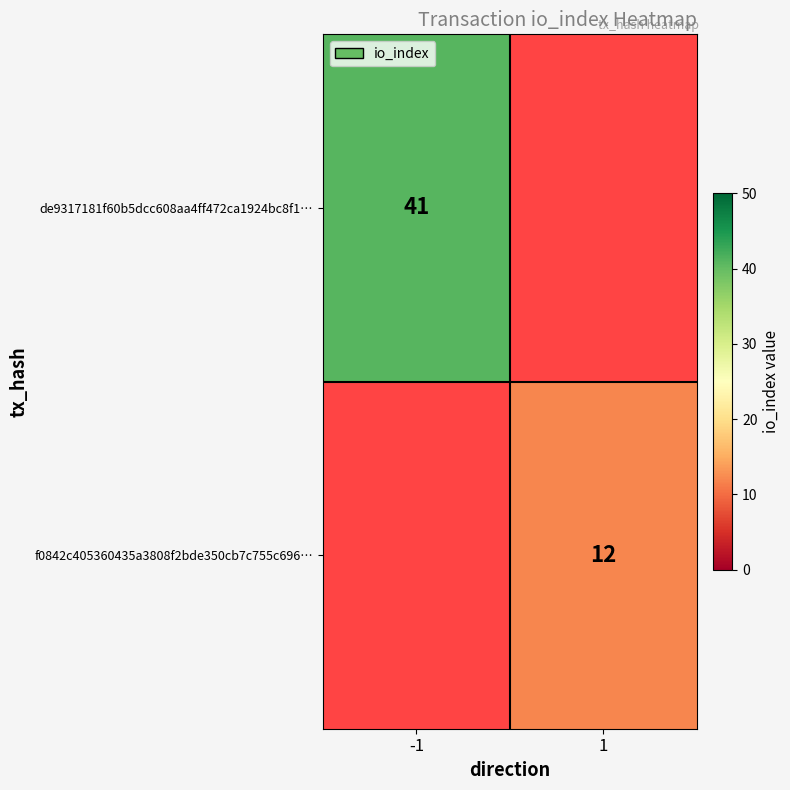

The value of f0842c405360435a3808f2bde350cb7c755c696… at 1 is 21. True or false?

False